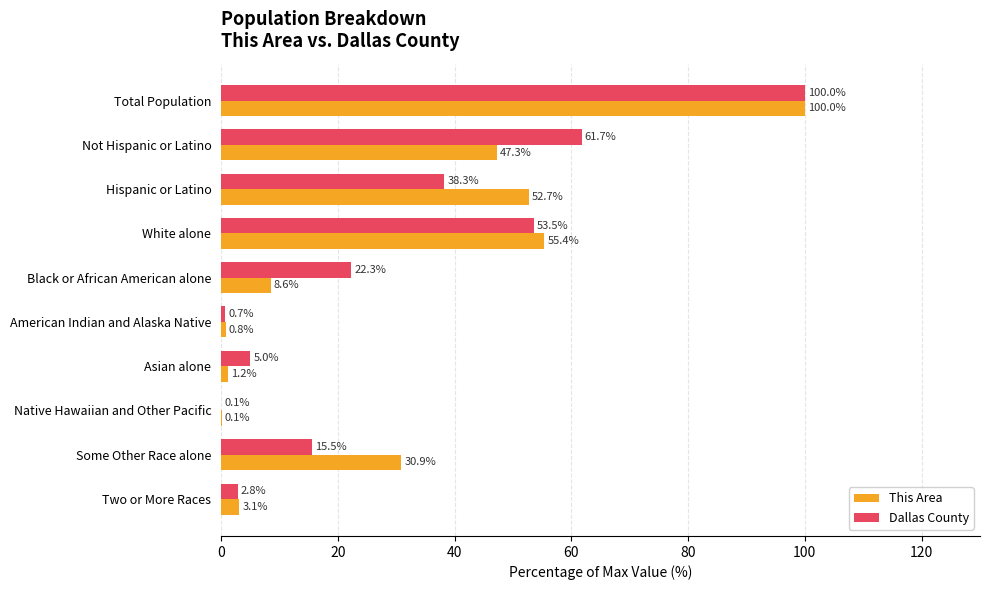

Between Not Hispanic or Latino and Hispanic or Latino, which series saw the biggest shift?

Dallas County